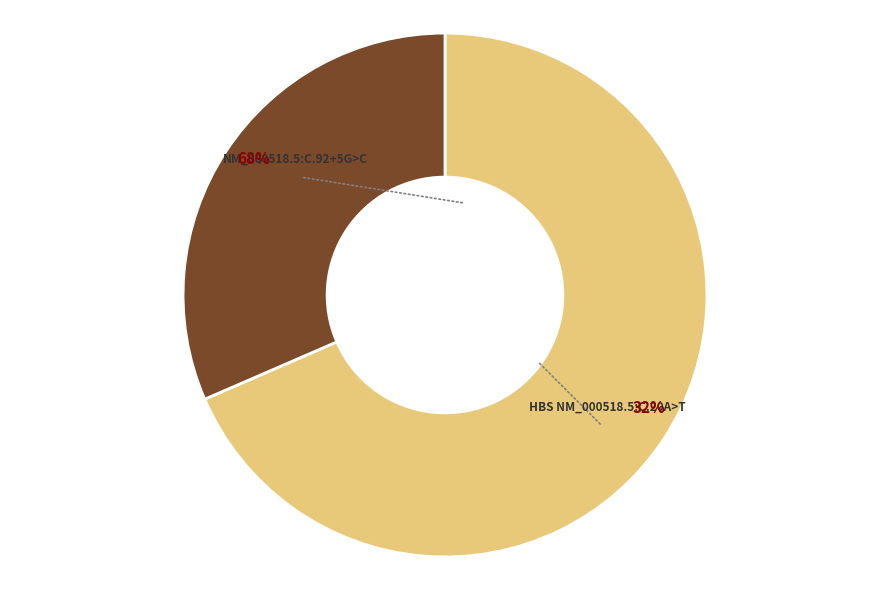

To the nearest percent, what is the difference between the NM_000518.5:c.92+5G>C and HbS NM_000518.5:c.20A>T slice percentages?

37%